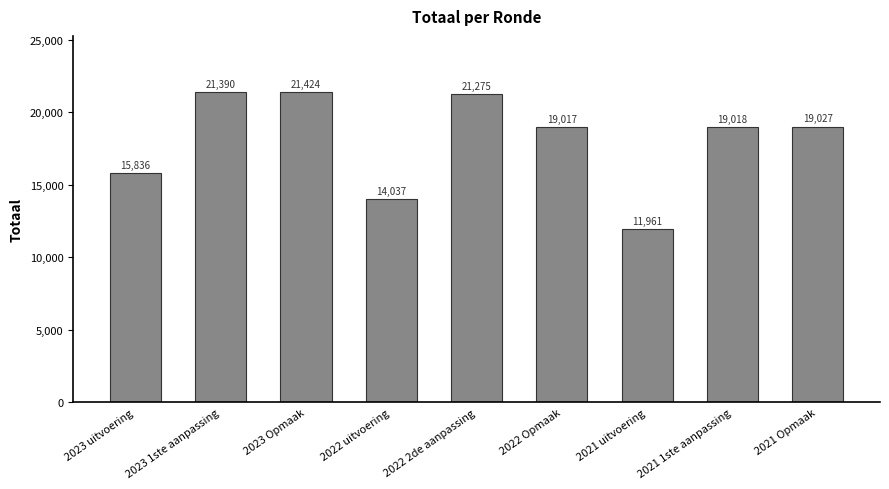

Rank the categories by value from highest to lowest.

2023 Opmaak, 2023 1ste aanpassing, 2022 2de aanpassing, 2021 Opmaak, 2021 1ste aanpassing, 2022 Opmaak, 2023 uitvoering, 2022 uitvoering, 2021 uitvoering